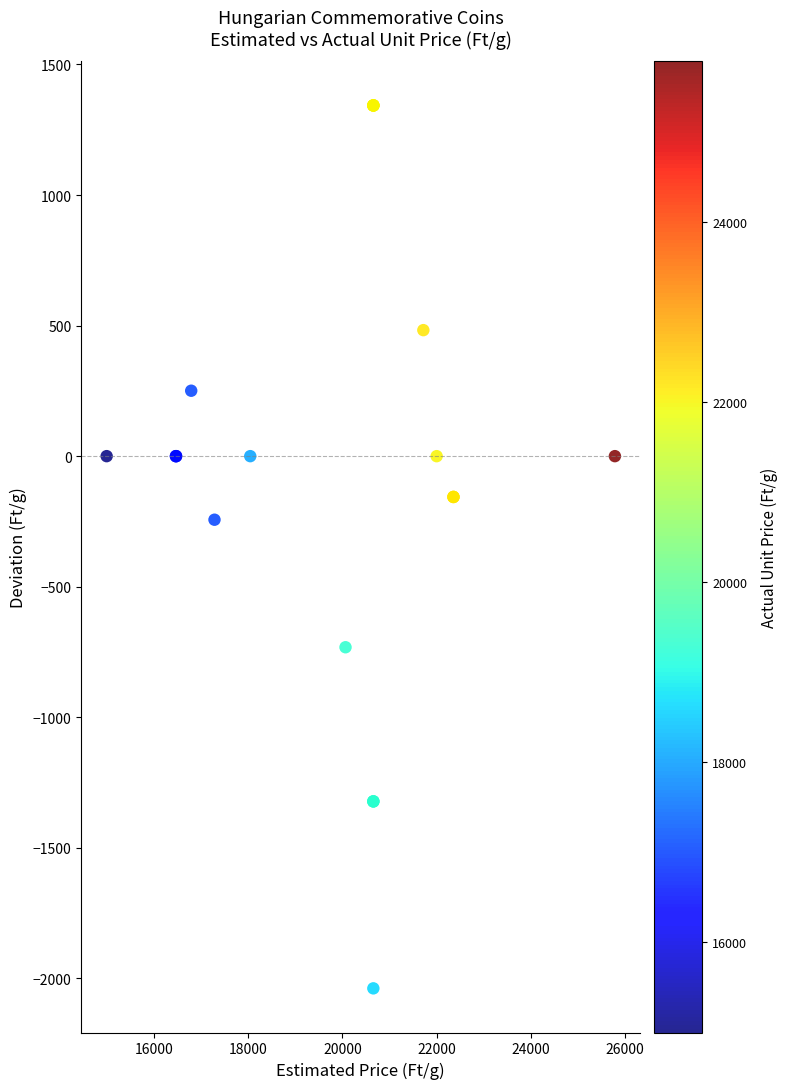

What Y value in the scatter plot is closest to -347?

-243.4